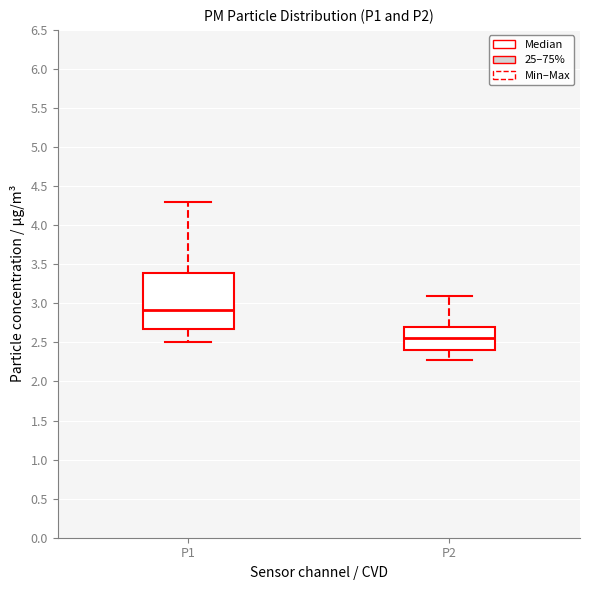

Which box has the lowest median line?

P2